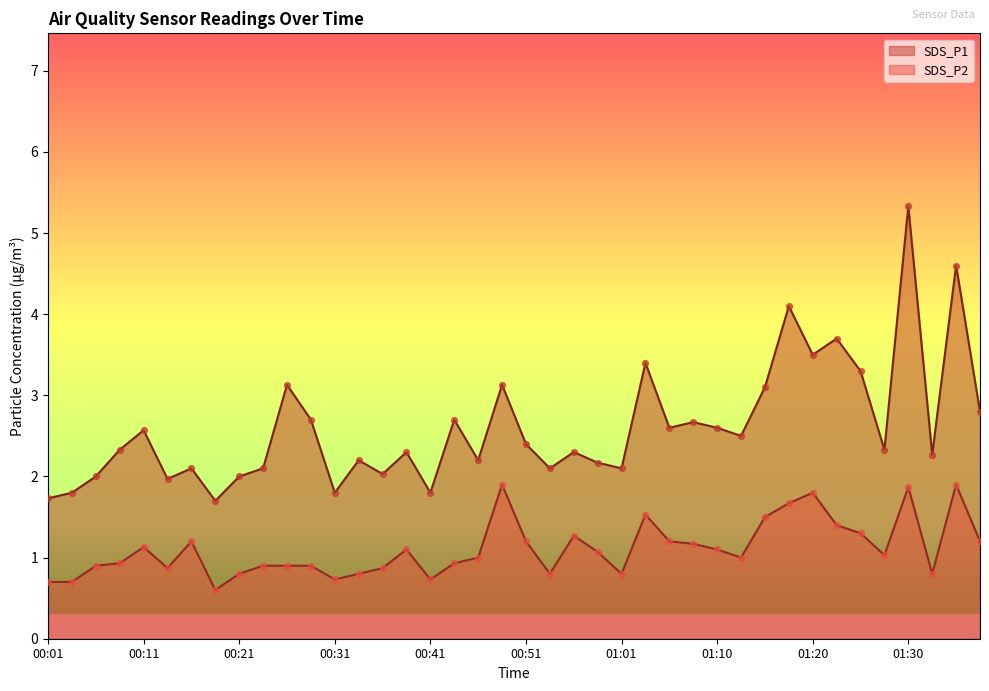

What are all the series names shown in the legend?

SDS_P1, SDS_P2